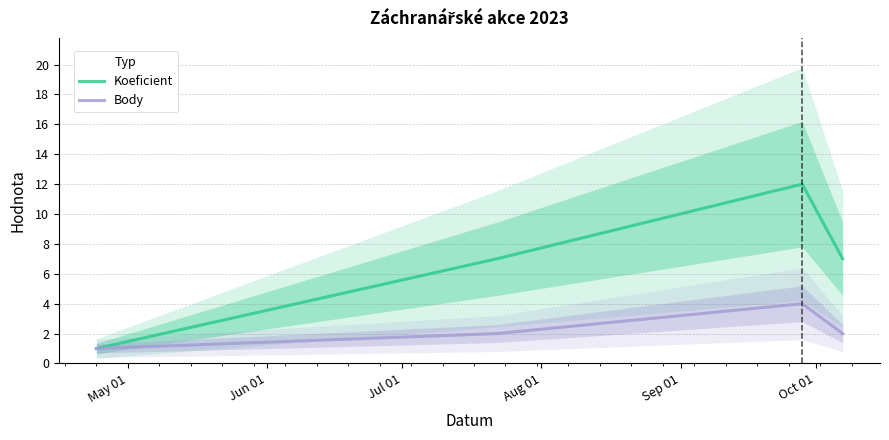

What is the highest value of the Koeficient series?

12